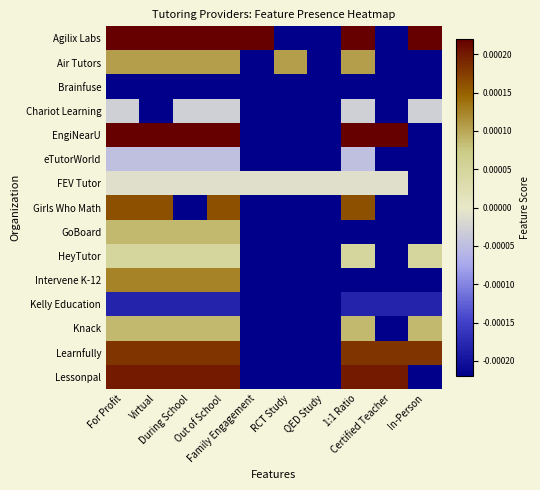

Reading right to left, transcribe all the data shown in this chart.

Agilix Labs: In-Person=0.0	Certified Teacher=-0.0	1:1 Ratio=0.0	QED Study=-0.0	RCT Study=-0.0	Family Engagement=0.0	Out of School=0.0	During School=0.0	Virtual=0.0	For Profit=0.0
Air Tutors: In-Person=-0.0	Certified Teacher=-0.0	1:1 Ratio=0.0	QED Study=-0.0	RCT Study=0.0	Family Engagement=-0.0	Out of School=0.0	During School=0.0	Virtual=0.0	For Profit=0.0
Brainfuse: In-Person=-0.0	Certified Teacher=-0.0	1:1 Ratio=-0.0	QED Study=-0.0	RCT Study=-0.0	Family Engagement=-0.0	Out of School=-0.0	During School=-0.0	Virtual=-0.0	For Profit=-0.0
Chariot Learning: In-Person=-0.0	Certified Teacher=-0.0	1:1 Ratio=-0.0	QED Study=-0.0	RCT Study=-0.0	Family Engagement=-0.0	Out of School=-0.0	During School=-0.0	Virtual=-0.0	For Profit=-0.0
EngiNearU: In-Person=-0.0	Certified Teacher=0.0	1:1 Ratio=0.0	QED Study=-0.0	RCT Study=-0.0	Family Engagement=-0.0	Out of School=0.0	During School=0.0	Virtual=0.0	For Profit=0.0
eTutorWorld: In-Person=-0.0	Certified Teacher=-0.0	1:1 Ratio=-0.0	QED Study=-0.0	RCT Study=-0.0	Family Engagement=-0.0	Out of School=-0.0	During School=-0.0	Virtual=-0.0	For Profit=-0.0
FEV Tutor: In-Person=-0.0	Certified Teacher=-0.0	1:1 Ratio=-0.0	QED Study=-0.0	RCT Study=-0.0	Family Engagement=-0.0	Out of School=-0.0	During School=-0.0	Virtual=-0.0	For Profit=-0.0
Girls Who Math: In-Person=-0.0	Certified Teacher=-0.0	1:1 Ratio=0.0	QED Study=-0.0	RCT Study=-0.0	Family Engagement=-0.0	Out of School=0.0	During School=-0.0	Virtual=0.0	For Profit=0.0
GoBoard: In-Person=-0.0	Certified Teacher=-0.0	1:1 Ratio=-0.0	QED Study=-0.0	RCT Study=-0.0	Family Engagement=-0.0	Out of School=0.0	During School=0.0	Virtual=0.0	For Profit=0.0
HeyTutor: In-Person=0.0	Certified Teacher=-0.0	1:1 Ratio=0.0	QED Study=-0.0	RCT Study=-0.0	Family Engagement=-0.0	Out of School=0.0	During School=0.0	Virtual=0.0	For Profit=0.0
Intervene K-12: In-Person=-0.0	Certified Teacher=-0.0	1:1 Ratio=-0.0	QED Study=-0.0	RCT Study=-0.0	Family Engagement=-0.0	Out of School=0.0	During School=0.0	Virtual=0.0	For Profit=0.0
Kelly Education: In-Person=-0.0	Certified Teacher=-0.0	1:1 Ratio=-0.0	QED Study=-0.0	RCT Study=-0.0	Family Engagement=-0.0	Out of School=-0.0	During School=-0.0	Virtual=-0.0	For Profit=-0.0
Knack: In-Person=0.0	Certified Teacher=-0.0	1:1 Ratio=0.0	QED Study=-0.0	RCT Study=-0.0	Family Engagement=-0.0	Out of School=0.0	During School=0.0	Virtual=0.0	For Profit=0.0
Learnfully: In-Person=0.0	Certified Teacher=0.0	1:1 Ratio=0.0	QED Study=-0.0	RCT Study=-0.0	Family Engagement=-0.0	Out of School=0.0	During School=0.0	Virtual=0.0	For Profit=0.0
Lessonpal: In-Person=-0.0	Certified Teacher=0.0	1:1 Ratio=0.0	QED Study=-0.0	RCT Study=-0.0	Family Engagement=-0.0	Out of School=0.0	During School=0.0	Virtual=0.0	For Profit=0.0